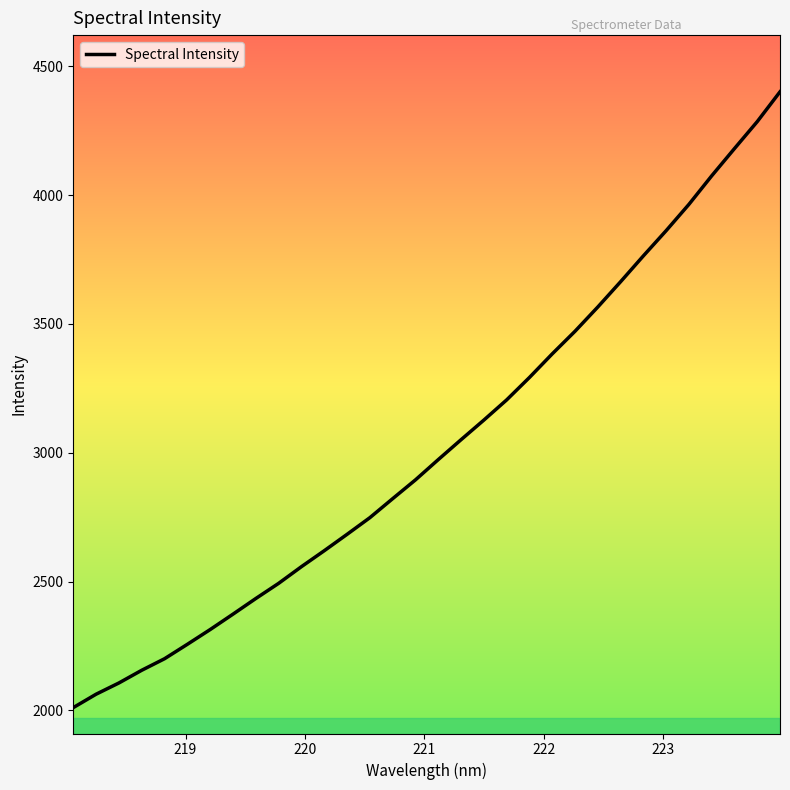

What is the minimum value shown in the chart?

2010.8